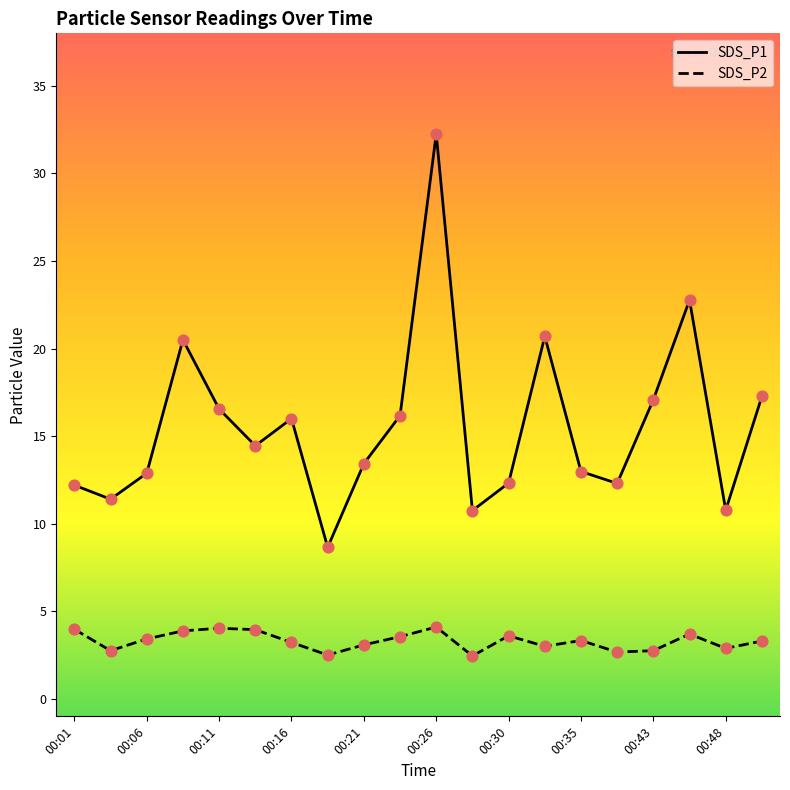

What is the maximum value for SDS_P2?

4.1